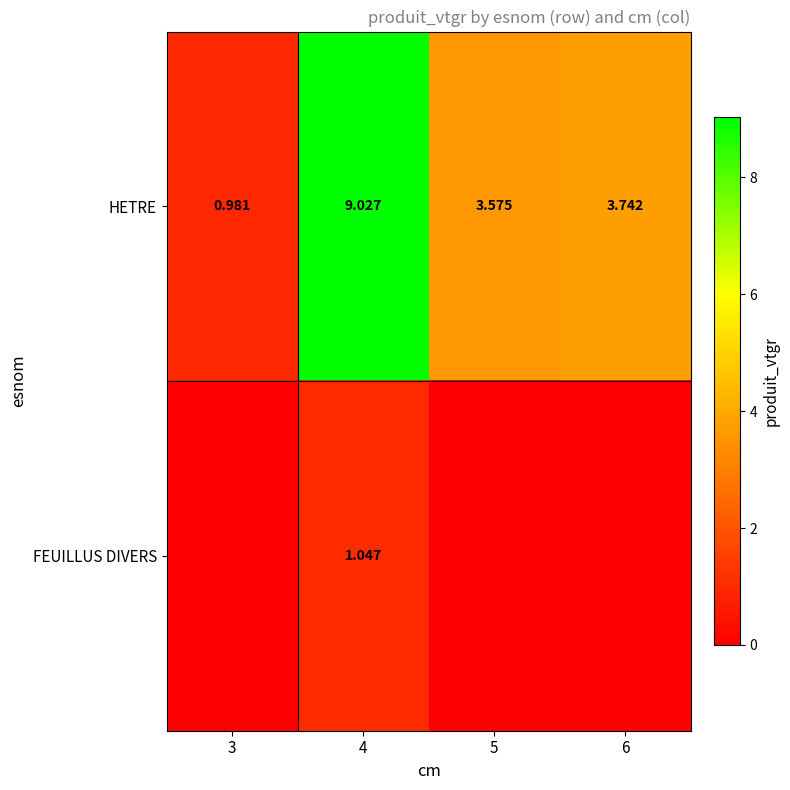

At 4, list the series in order from largest to smallest.

HETRE, FEUILLUS DIVERS